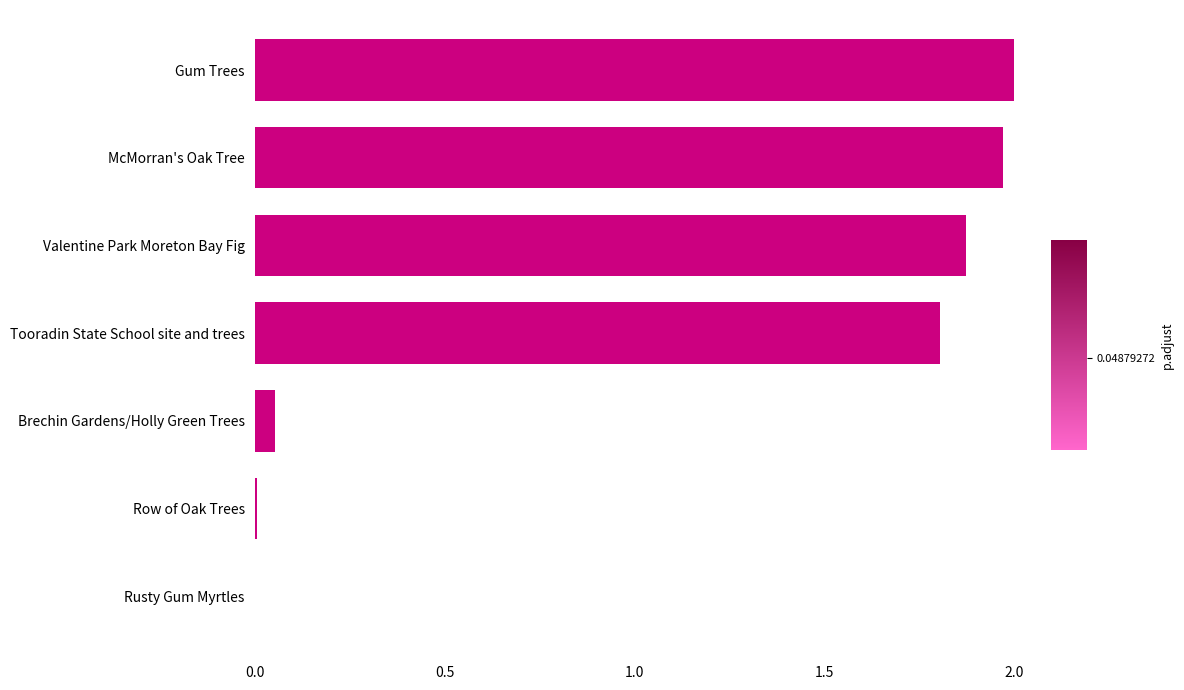

True or false: the data shows 3.3 at McMorran's Oak Tree.

False